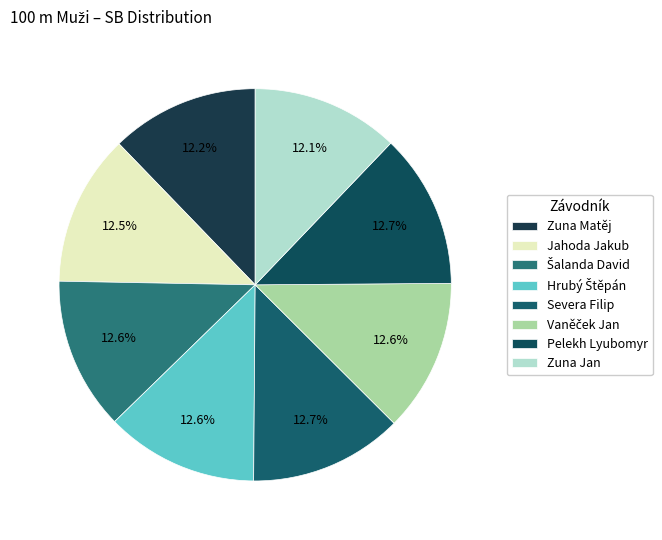

How many segments does this pie chart have?

8